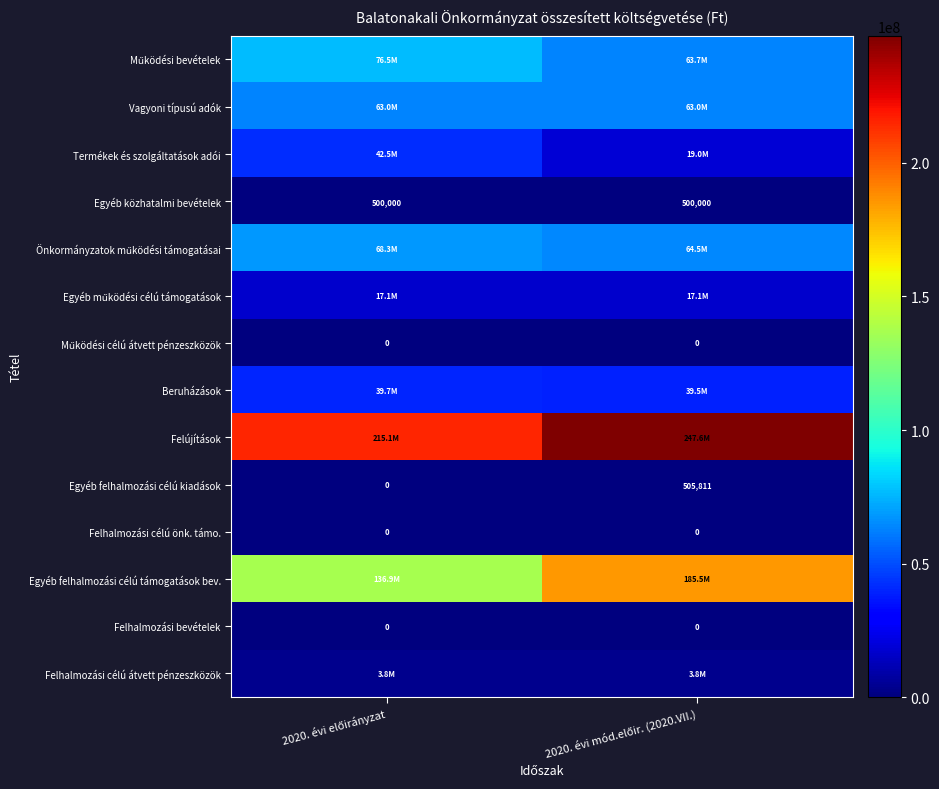

Rank the series by their maximum value, from lowest to highest.

Működési célú átvett pénzeszközök, Felhalmozási célú önk. támo., Felhalmozási bevételek, Egyéb közhatalmi bevételek, Egyéb felhalmozási célú kiadások, Felhalmozási célú átvett pénzeszközök, Egyéb működési célú támogatások, Beruházások, Termékek és szolgáltatások adói, Vagyoni típusú adók, Önkormányzatok működési támogatásai, Működési bevételek, Egyéb felhalmozási célú támogatások bev., Felújítások